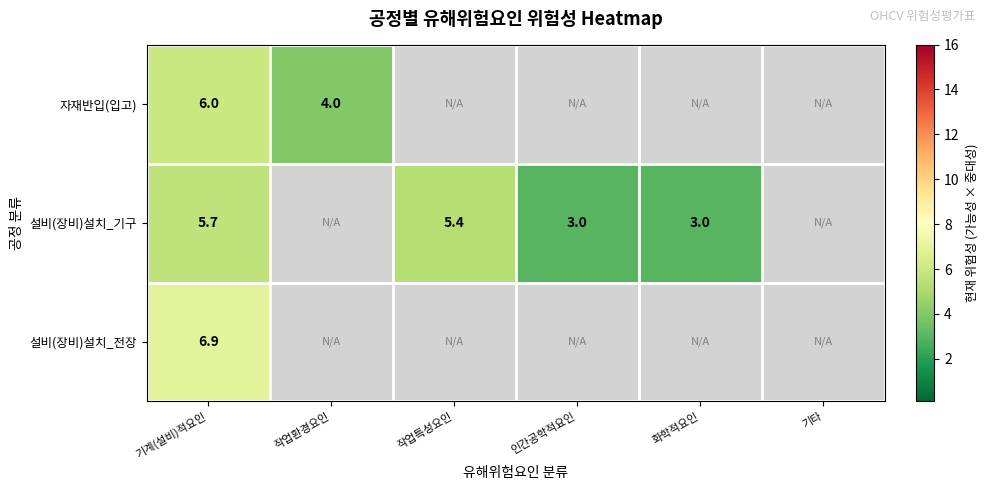

Which has a higher value, 기계(설비)적요인 or 작업환경요인?

기계(설비)적요인